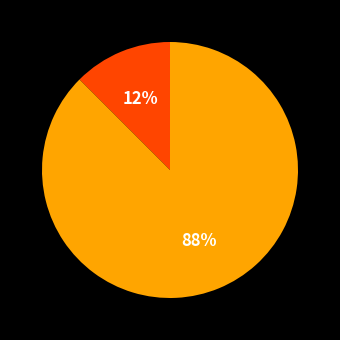

Is there a majority slice in this chart?

Yes